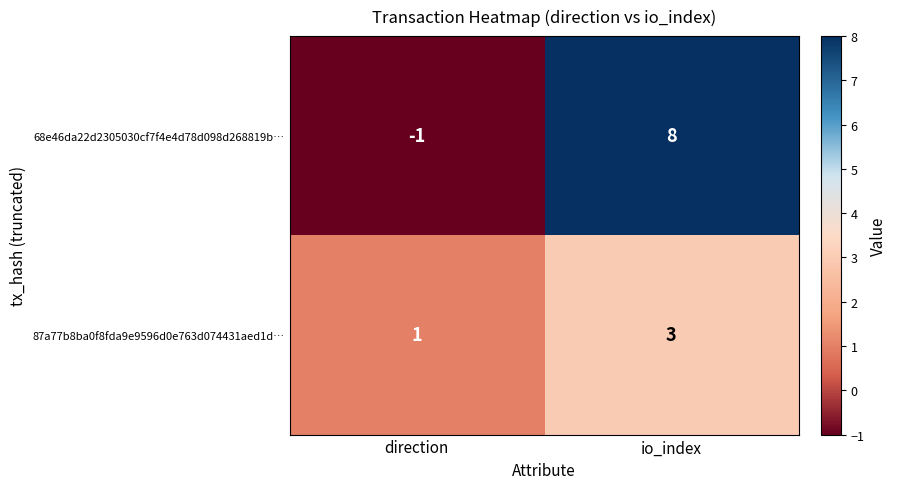

Reading left to right, extract all data points from this chart.

68e46da22d2305030cf7f4e4d78d098d268819b…: -1	8
87a77b8ba0f8fda9e9596d0e763d074431aed1d…: 1	3